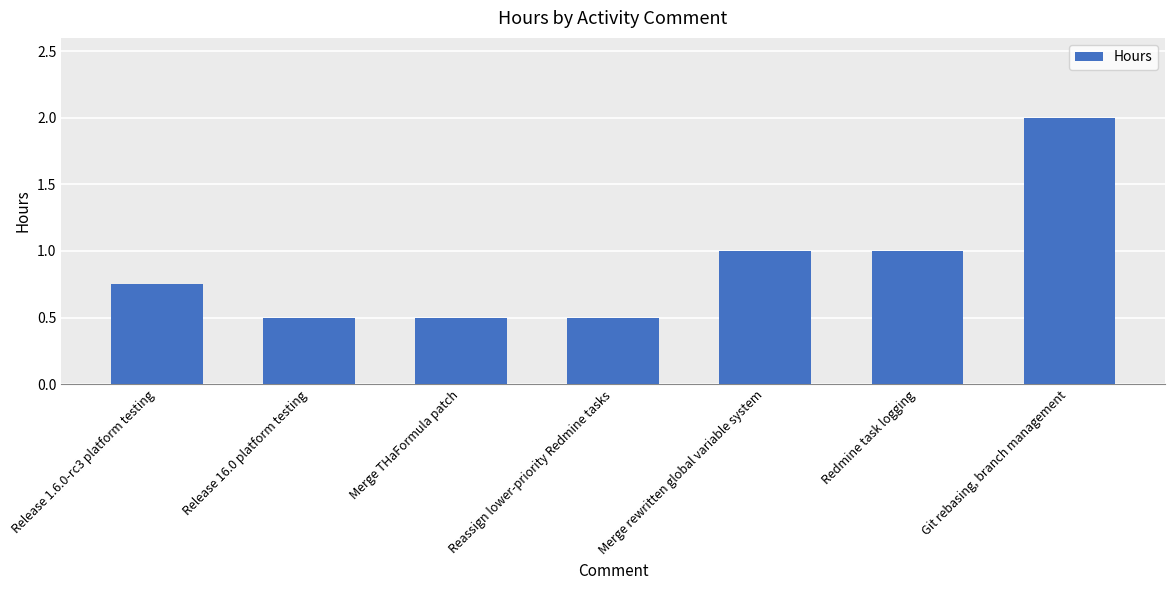

Which label corresponds to the largest value in the chart?

Git rebasing, branch management